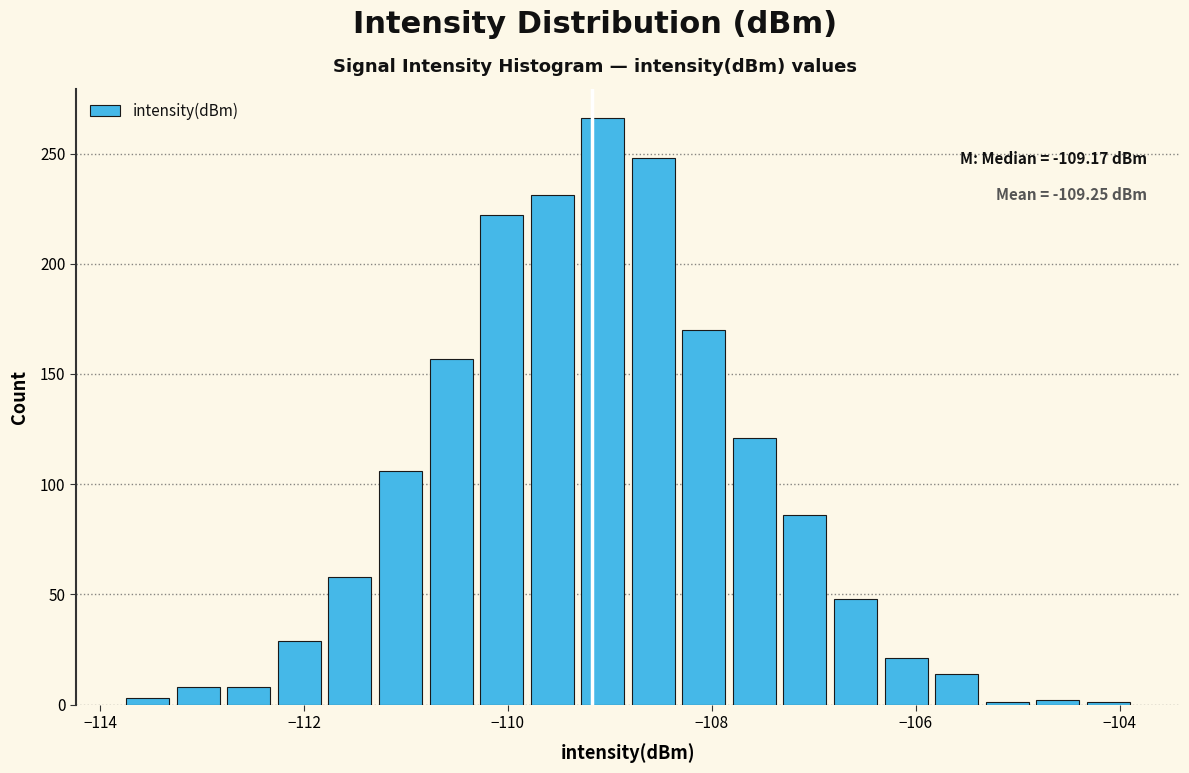

Read against the x-axis, roughly where is the centre of the tallest bar?

-109.0